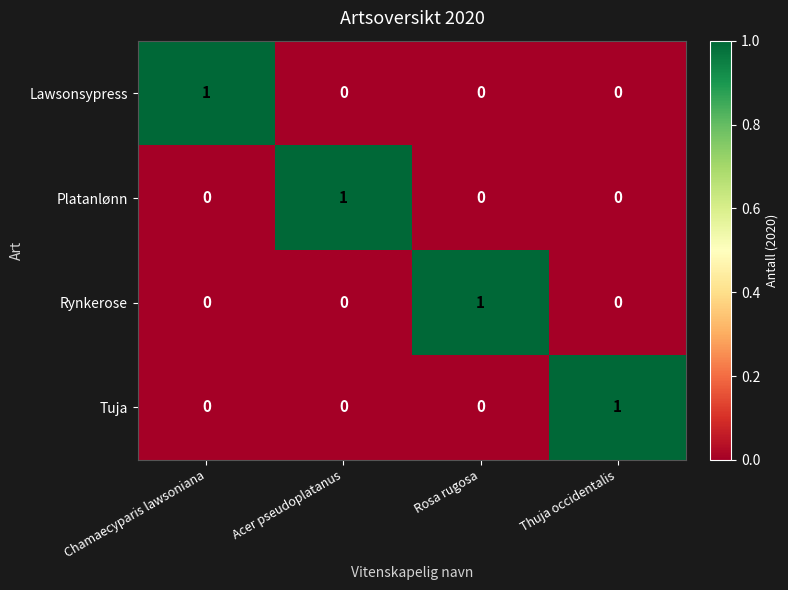

At how many categories does at least one series exceed 0?

4